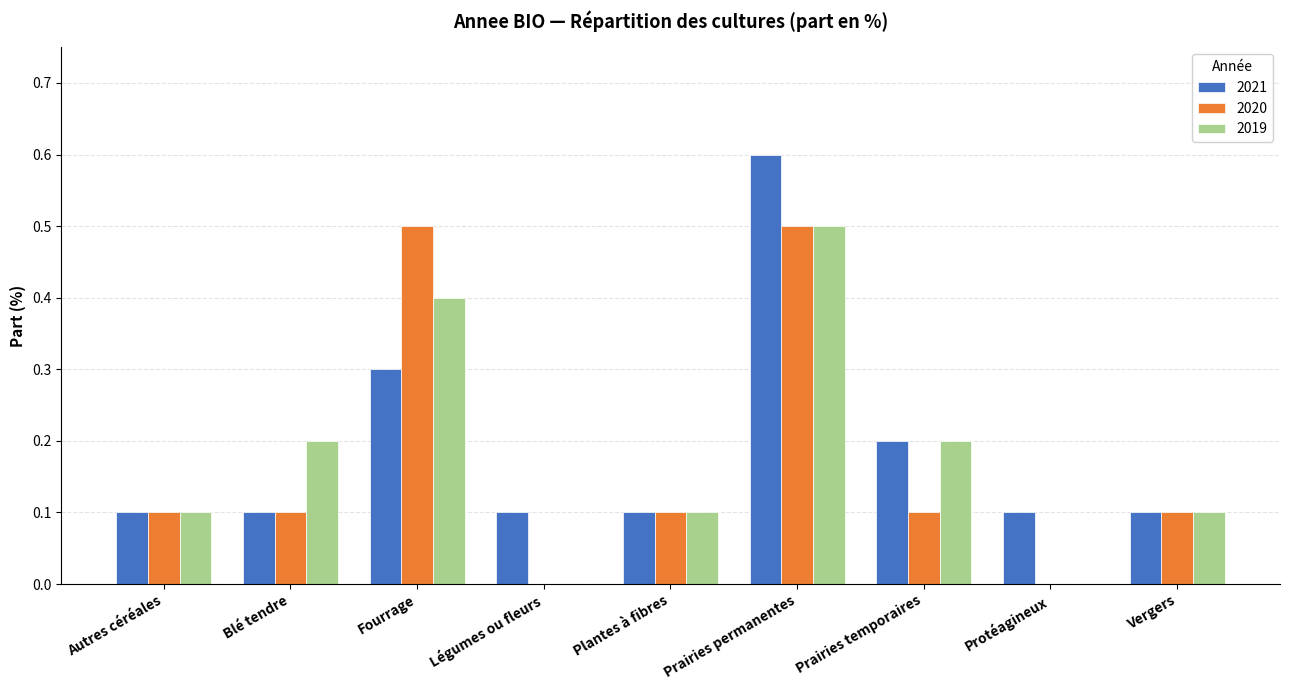

At which label does 2021 reach its peak?

Prairies permanentes